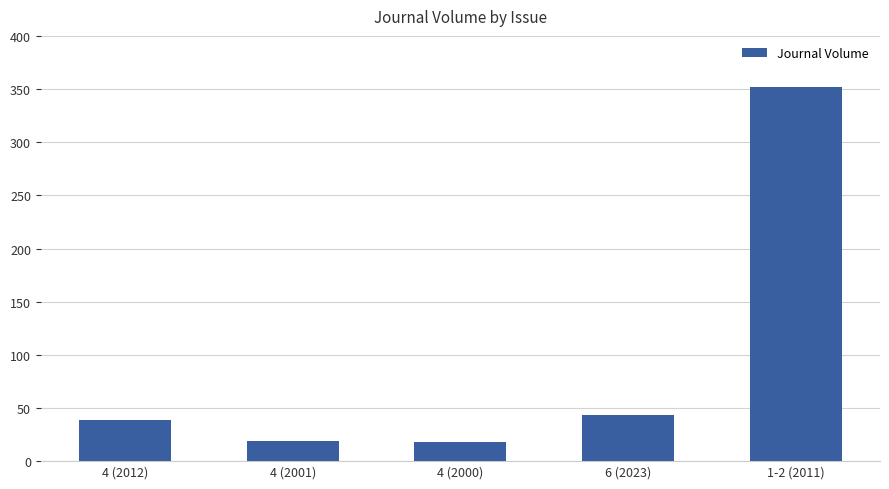

Between 4 (2012) and 4 (2000), which is larger?

4 (2012)